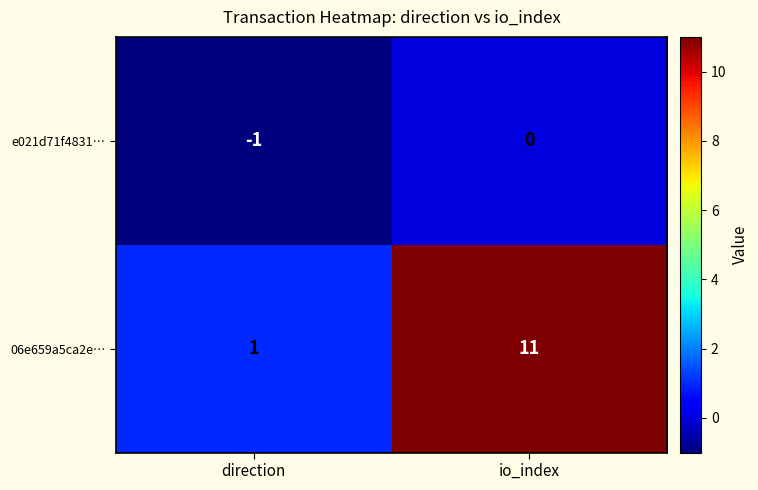

Which category has the highest value in the e021d71f4831… series?

io_index